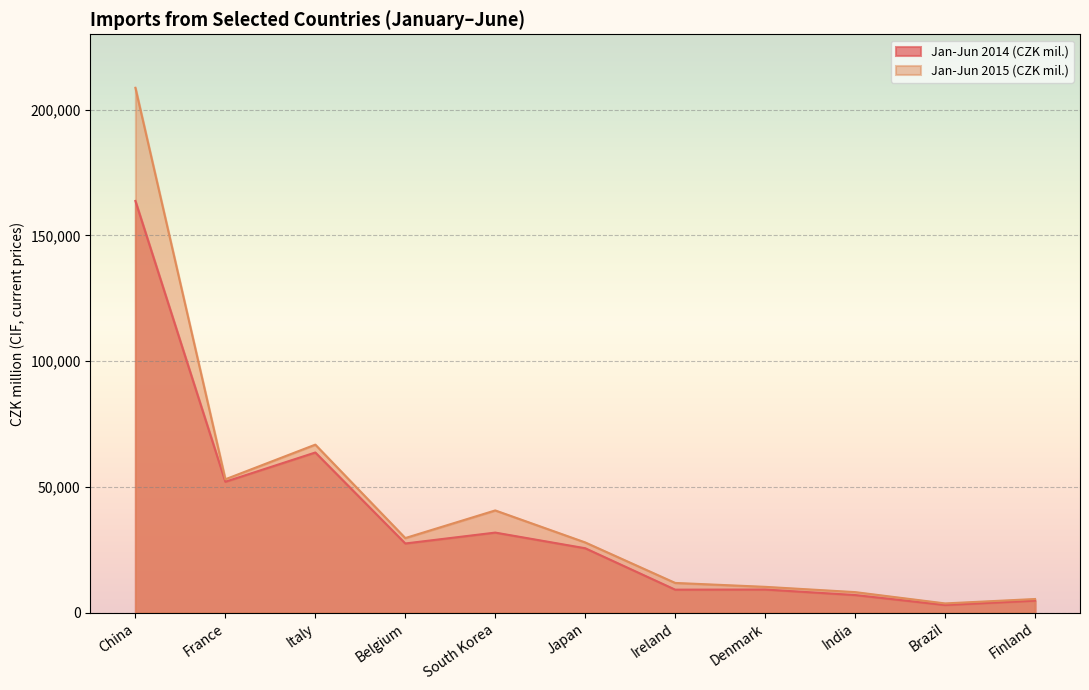

The value of Jan-Jun 2015 (CZK mil.) at Belgium is 29678. True or false?

True